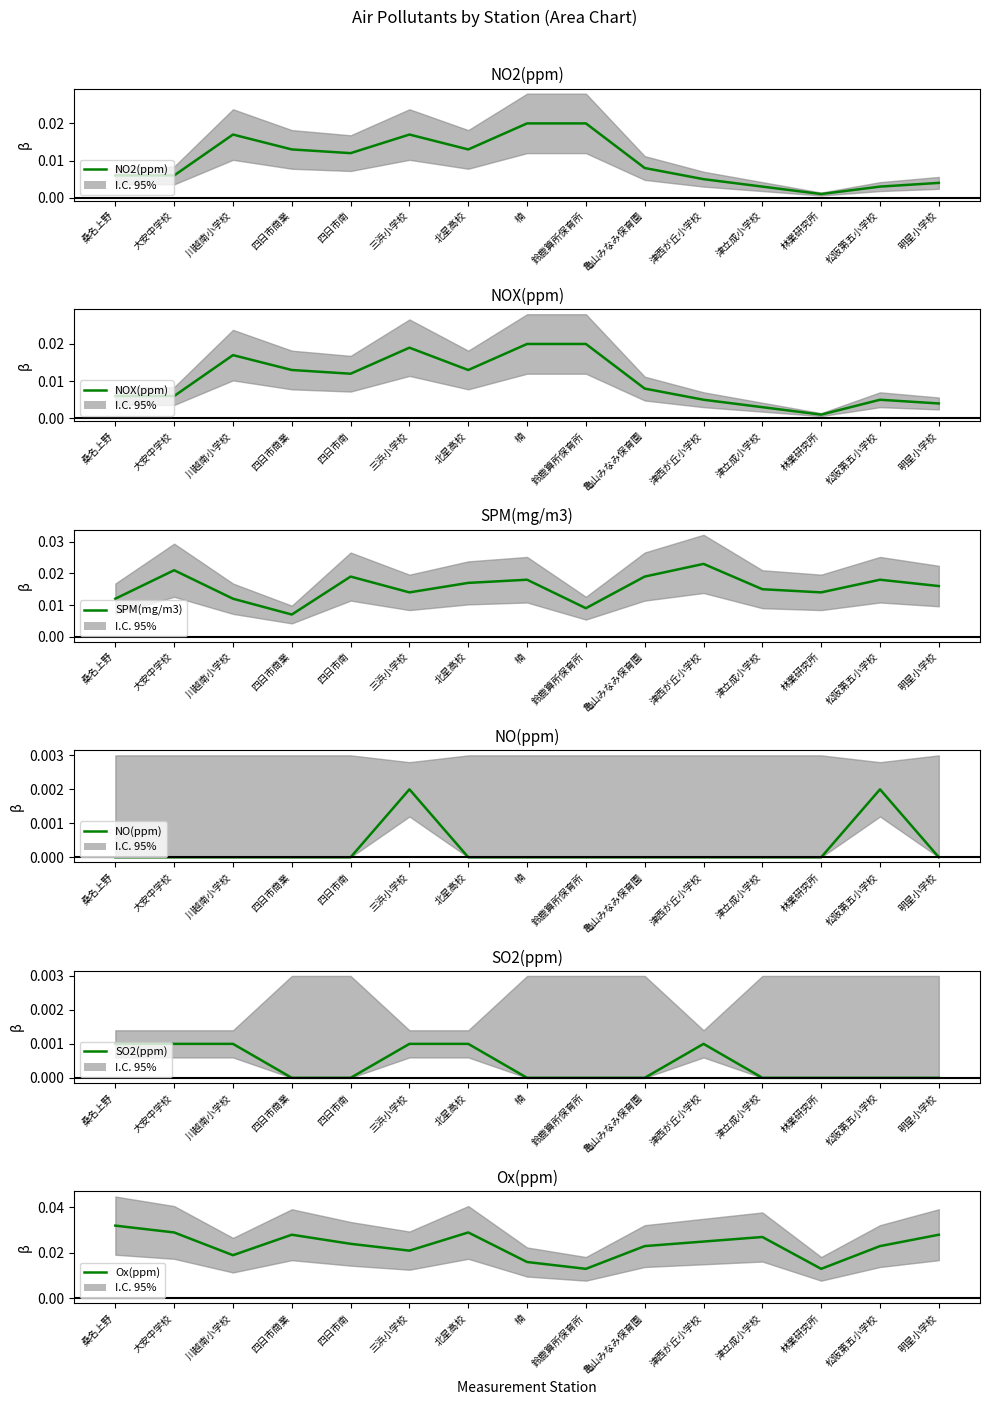

Is this an area chart (filled region under the line)?

No